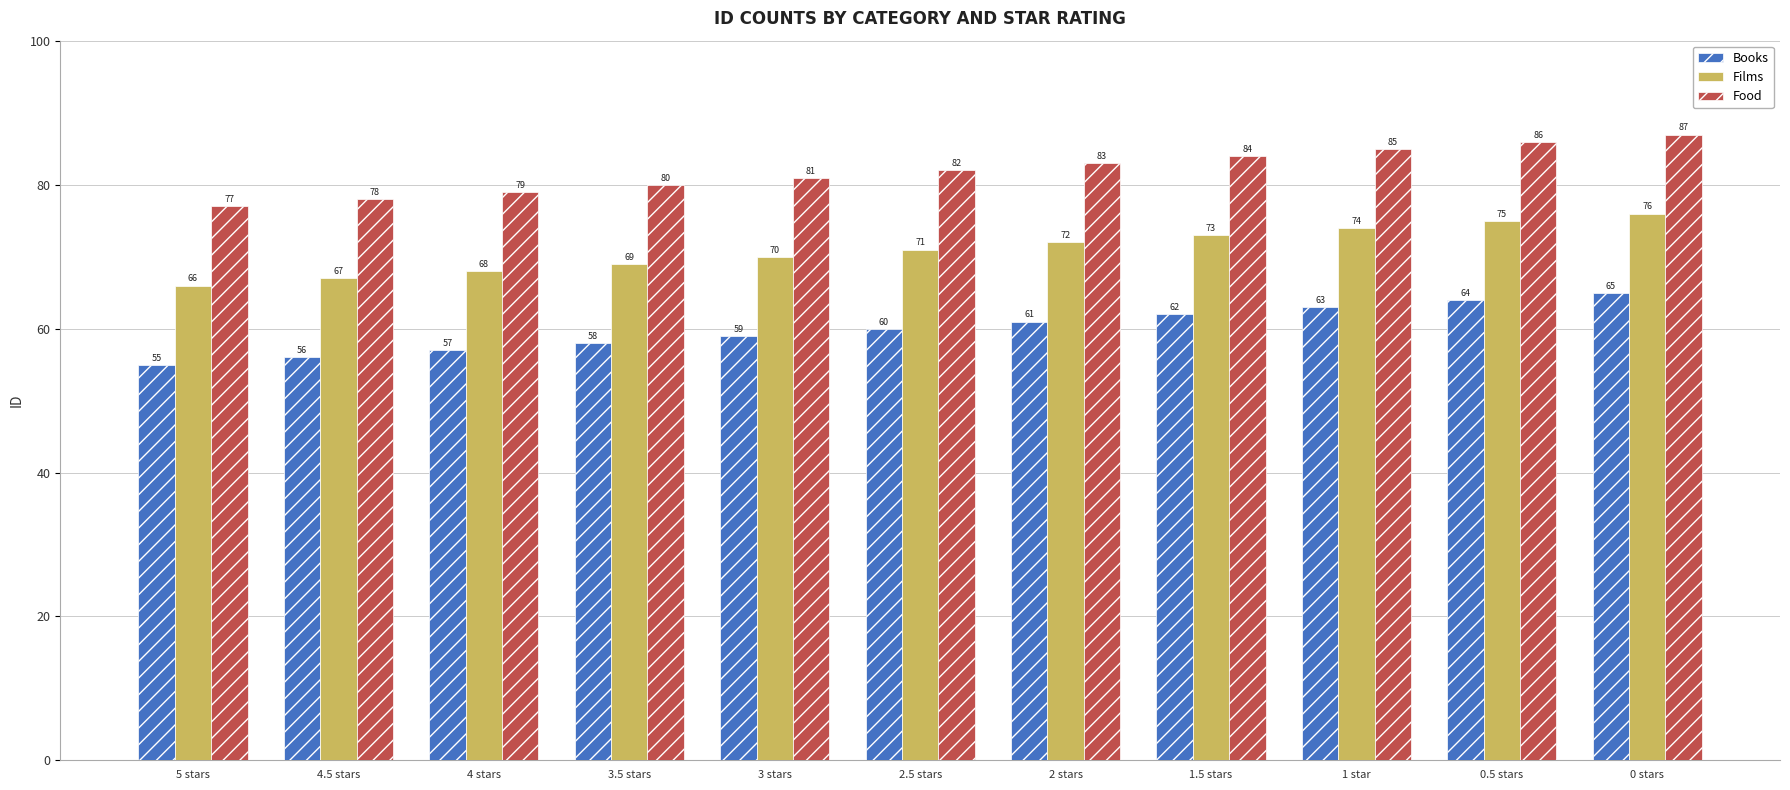

Rank the series at 2.5 stars from highest to lowest value.

Food, Films, Books